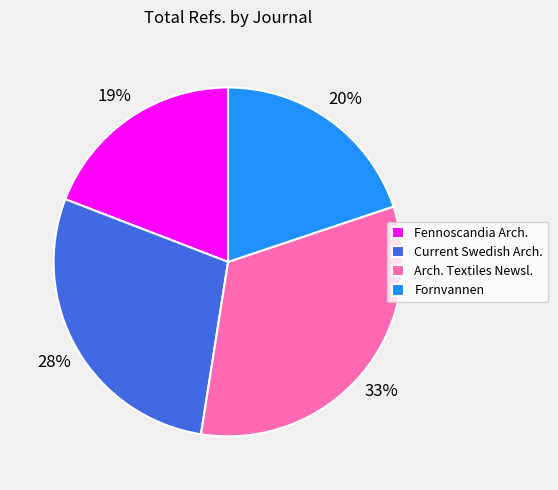

How many slices are in this pie chart?

4